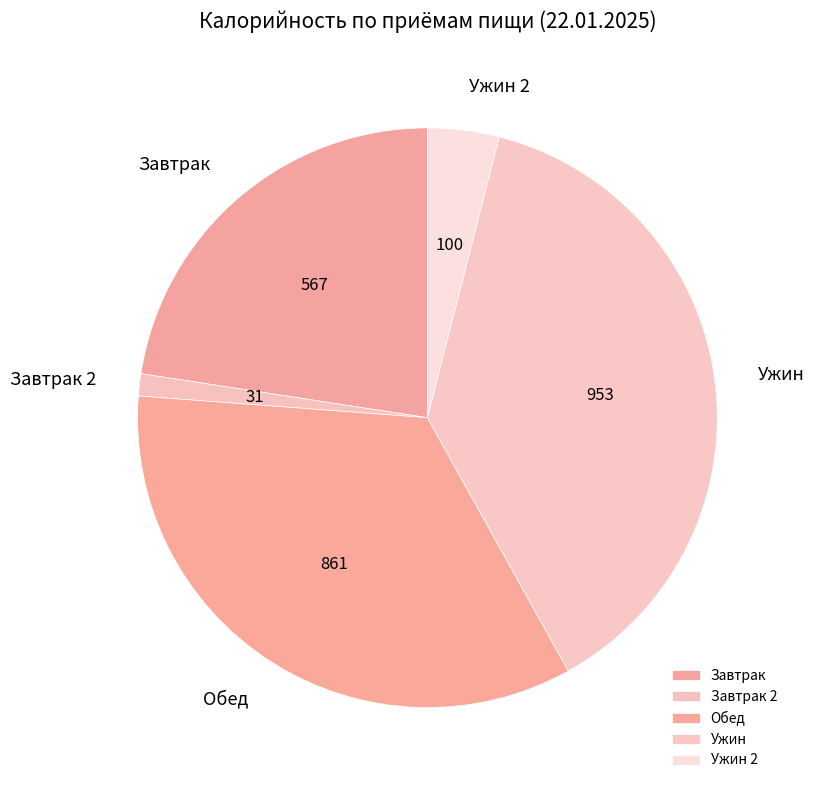

Do Завтрак 2 and Обед together represent more than half of the pie?

No